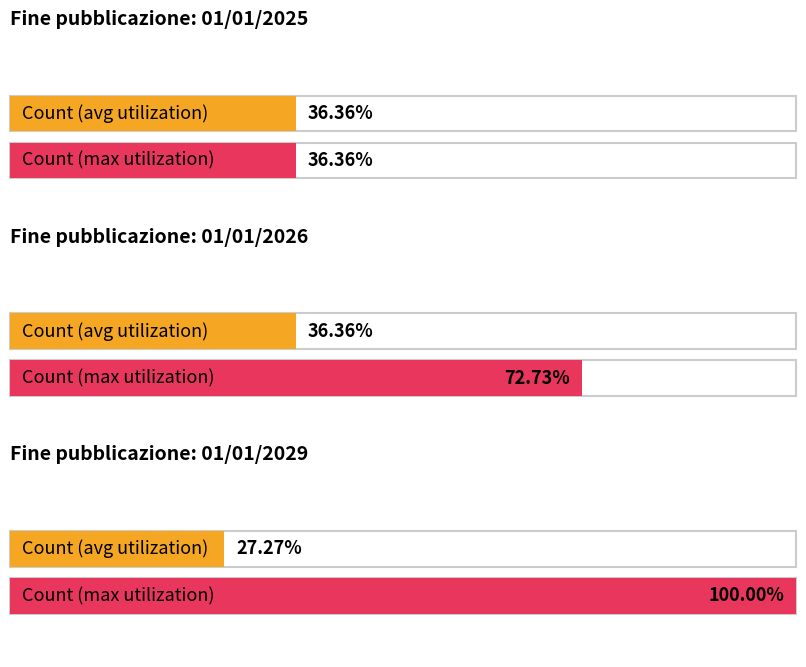

Rank the categories by value from highest to lowest.

01/01/2025, 01/01/2026, 01/01/2029